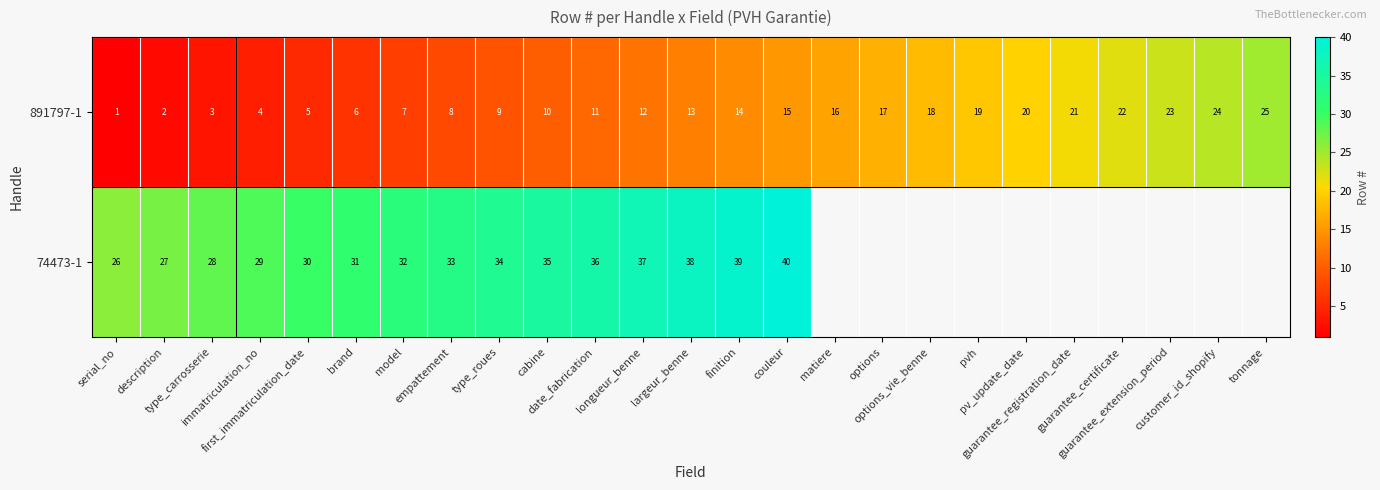

How many values in the 891797-1 series are below 13?

12